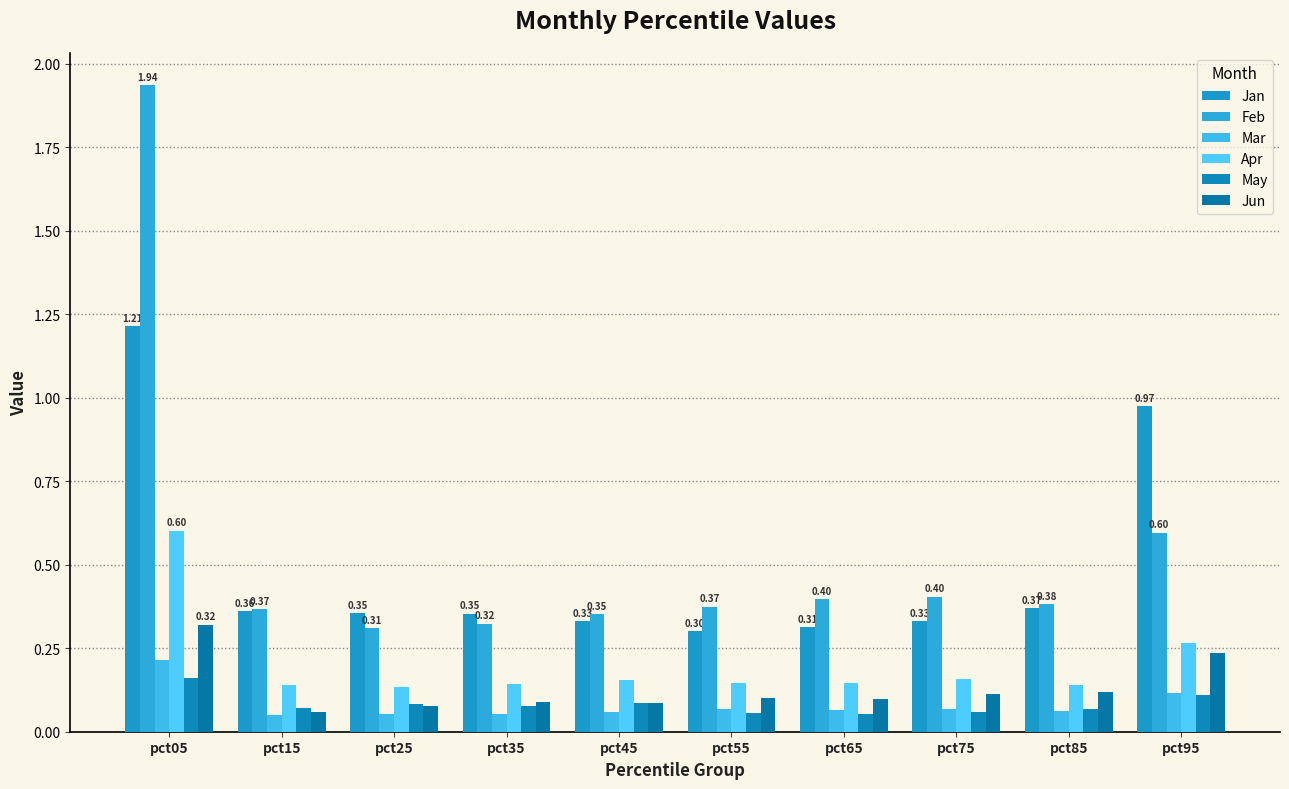

Which category has the highest value in the May series?

pct05